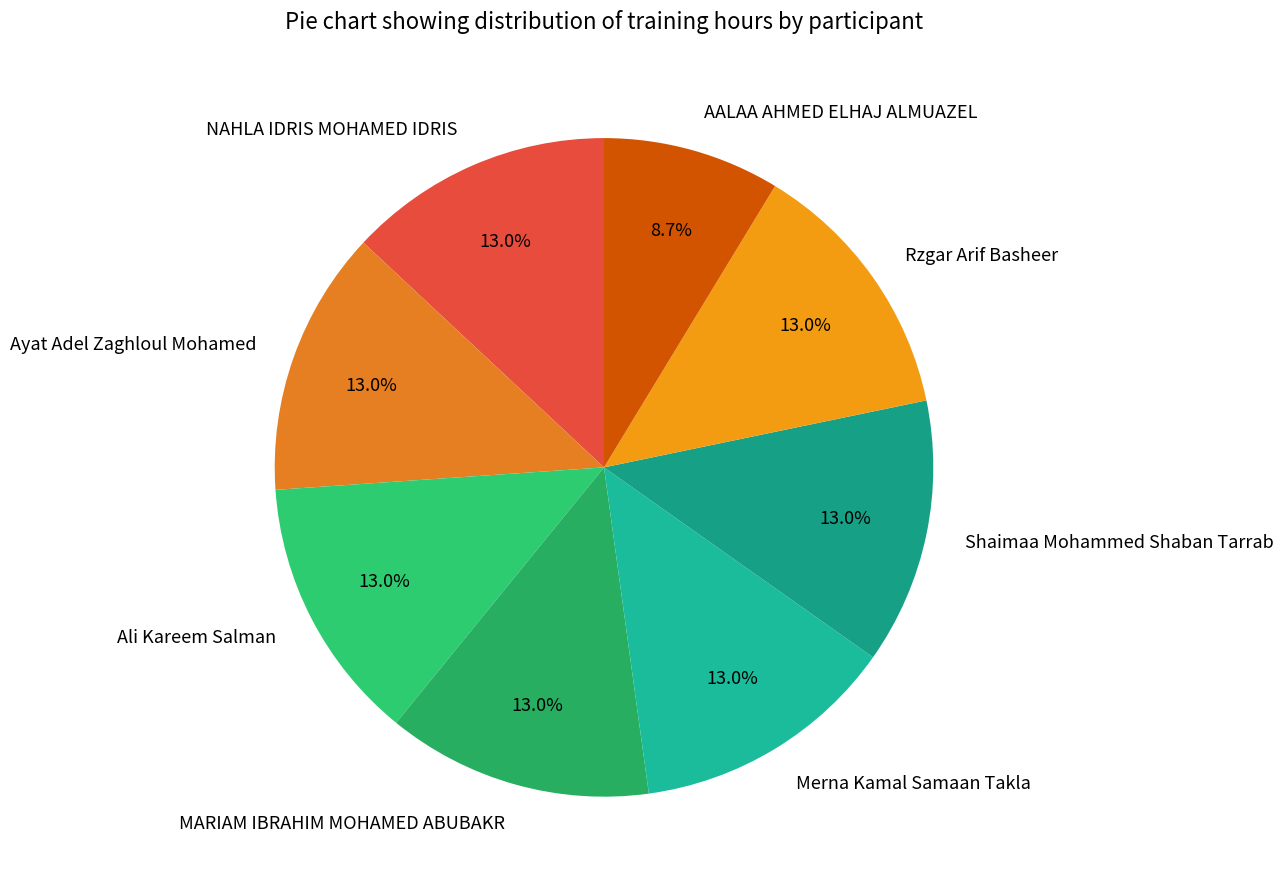

Does any single category account for the majority?

No